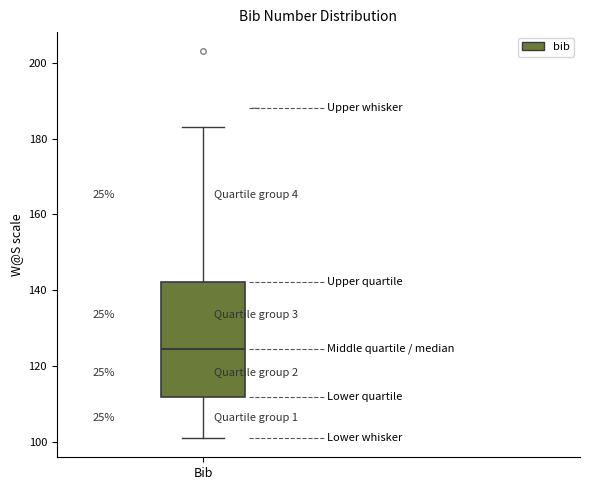

Where does the lower whisker of the box for Bib end on the y-axis? The values are not printed on the chart, so give them approximately, as read against the axis.

102